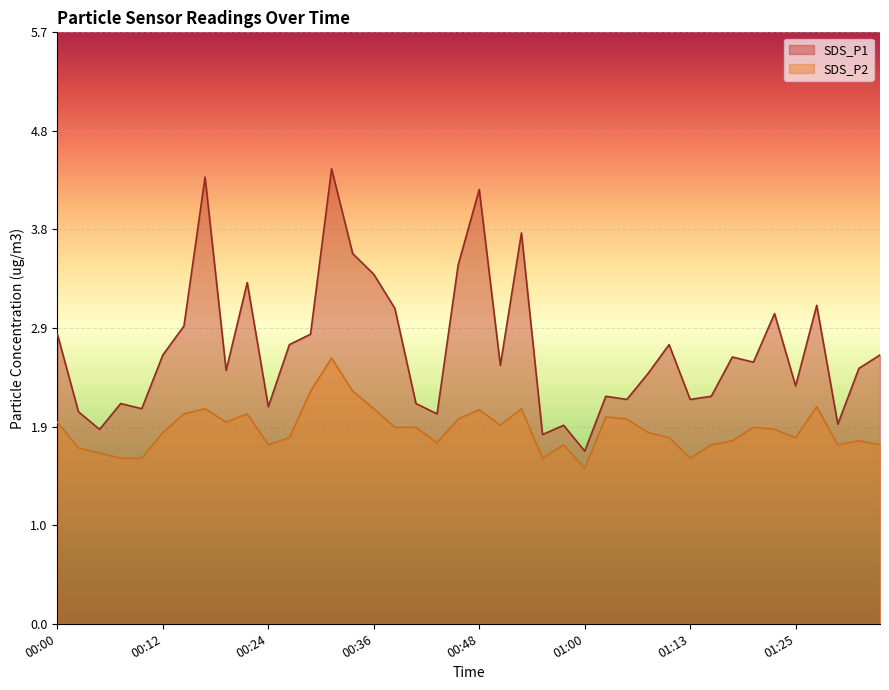

What is the average value of the SDS_P2 series?

1.9